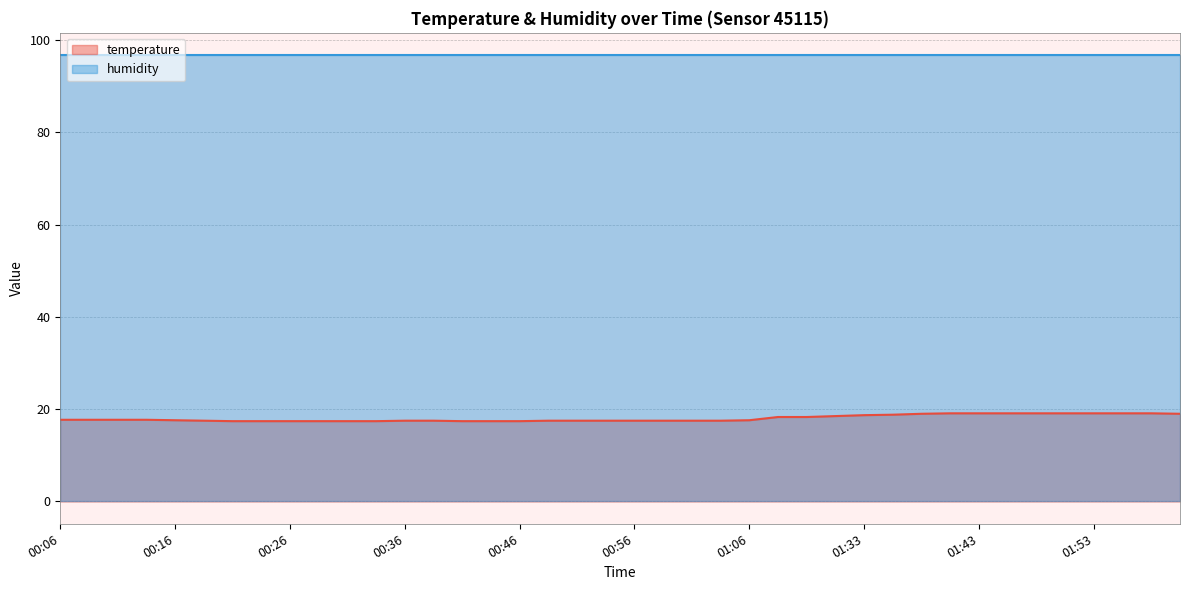

Reading left to right, extract all data points from this chart.

00:06=17.7	00:09=17.7	00:11=17.7	00:14=17.7	00:16=17.6	00:19=17.5	00:21=17.4	00:24=17.4	00:26=17.4	00:29=17.4	00:31=17.4	00:33=17.4	00:36=17.5	00:38=17.5	00:41=17.4	00:43=17.4	00:46=17.4	00:48=17.5	00:51=17.5	00:53=17.5	00:56=17.5	00:58=17.5	01:01=17.5	01:03=17.5	01:06=17.6	01:21=18.3	01:24=18.3	01:27=18.5	01:33=18.7	01:35=18.8	01:38=19.0	01:41=19.1	01:43=19.1	01:46=19.1	01:48=19.1	01:51=19.1	01:53=19.1	01:56=19.1	01:59=19.1	02:01=19.0